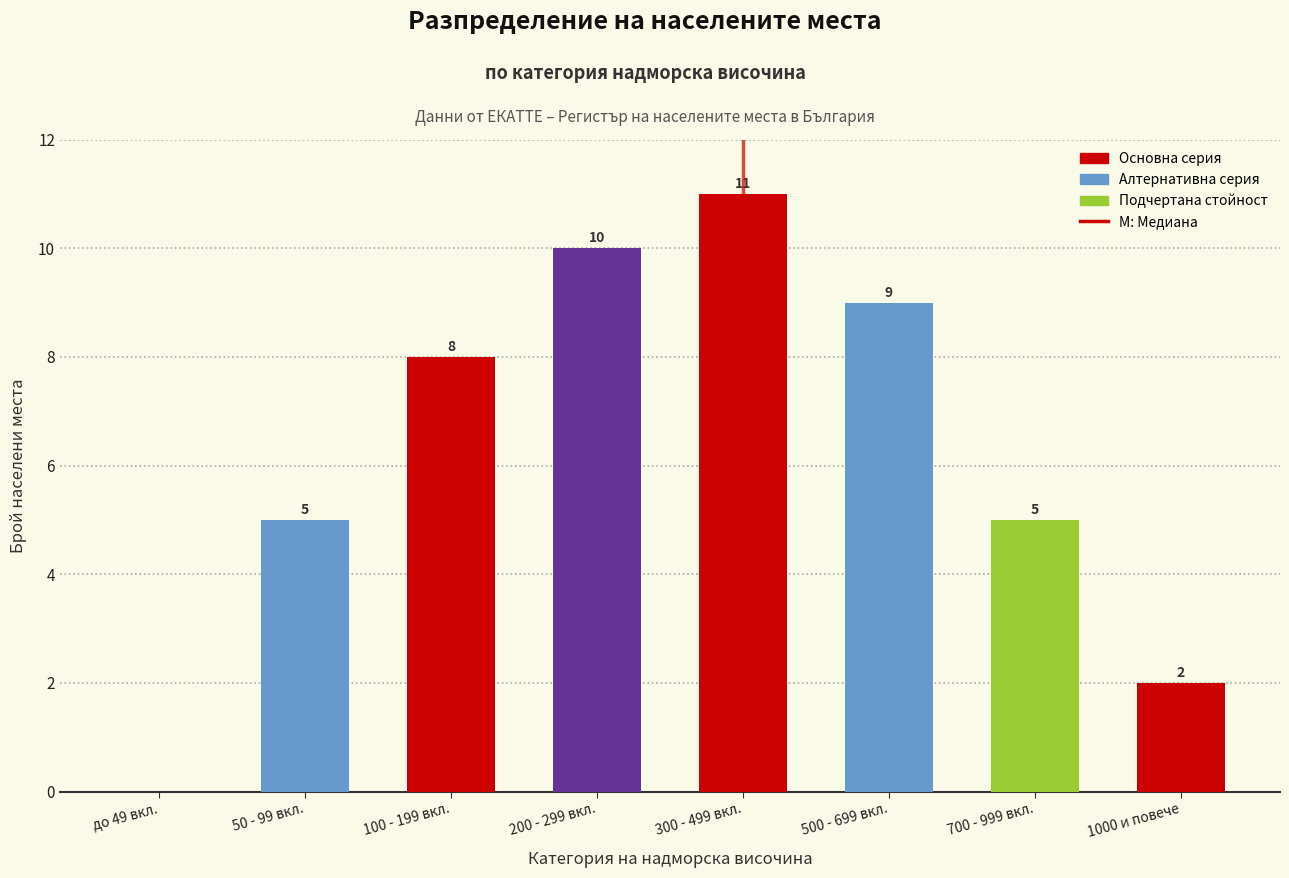

Reading left to right, list all the values displayed in this chart.

до 49 вкл.=0	50 - 99 вкл.=5	100 - 199 вкл.=8	200 - 299 вкл.=10	300 - 499 вкл.=11	500 - 699 вкл.=9	700 - 999 вкл.=5	1000 и повече=2